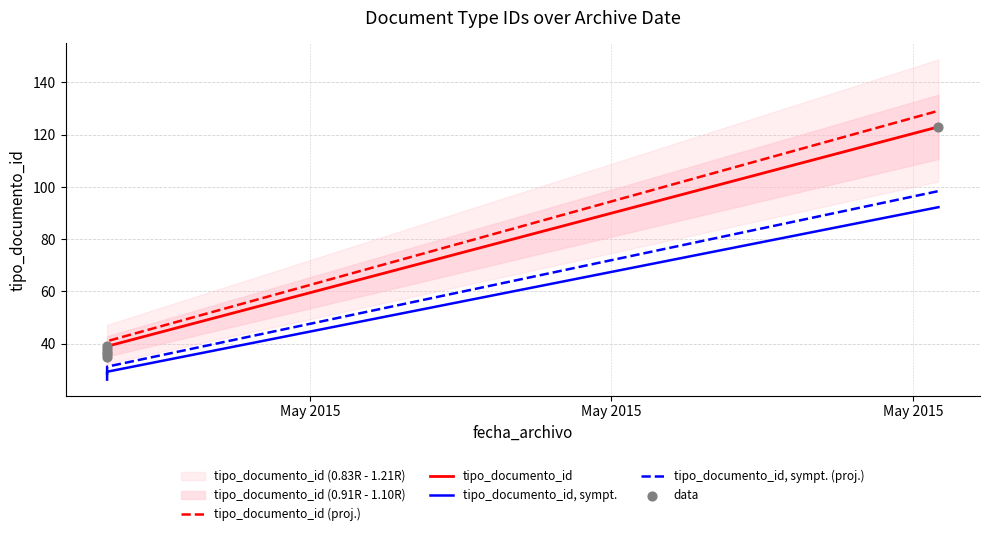

Which series has the largest total across all categories?

tipo_documento_id (proj.)